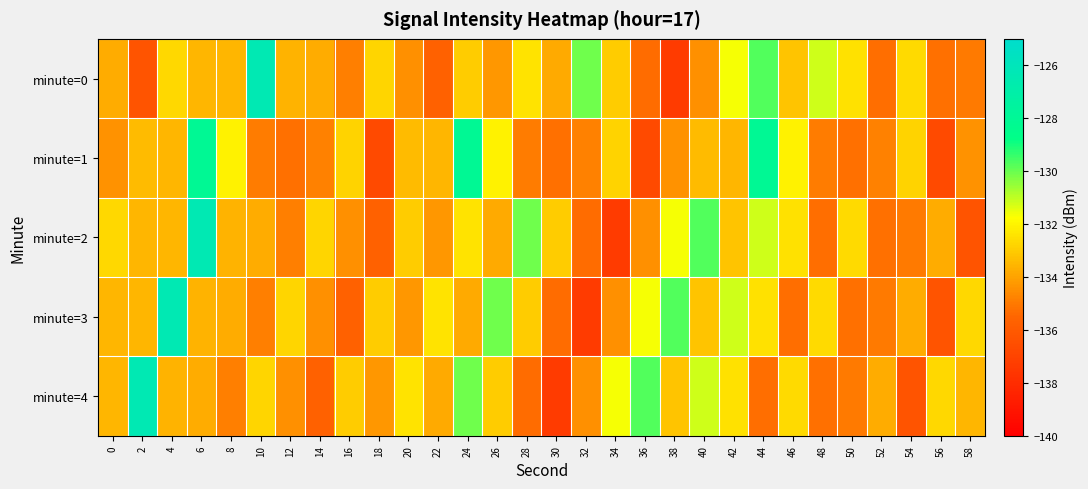

How many series are shown in this chart?

5